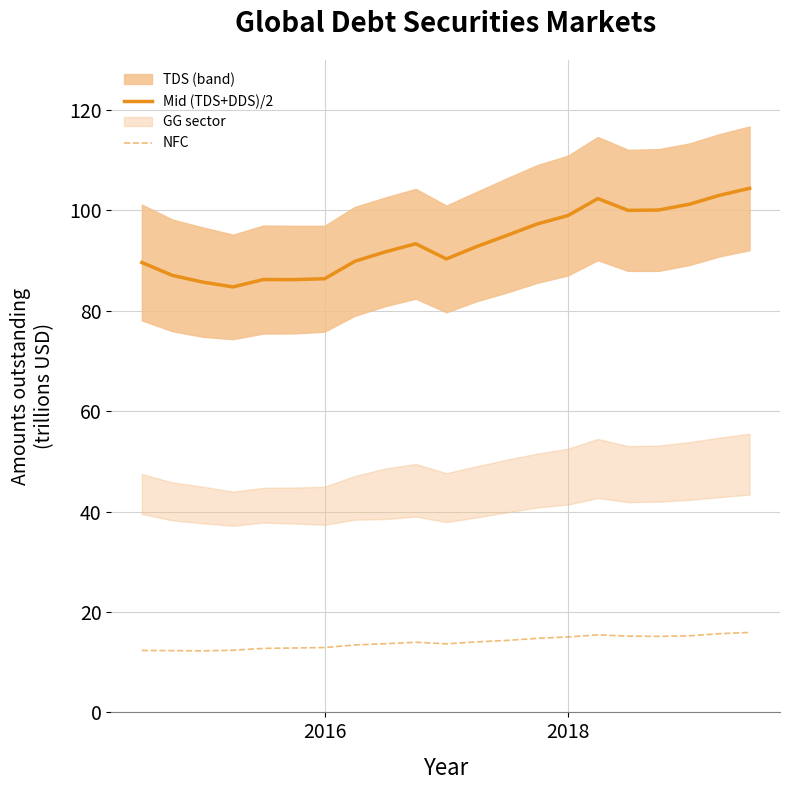

What is the highest value of the NFC series?

15.9